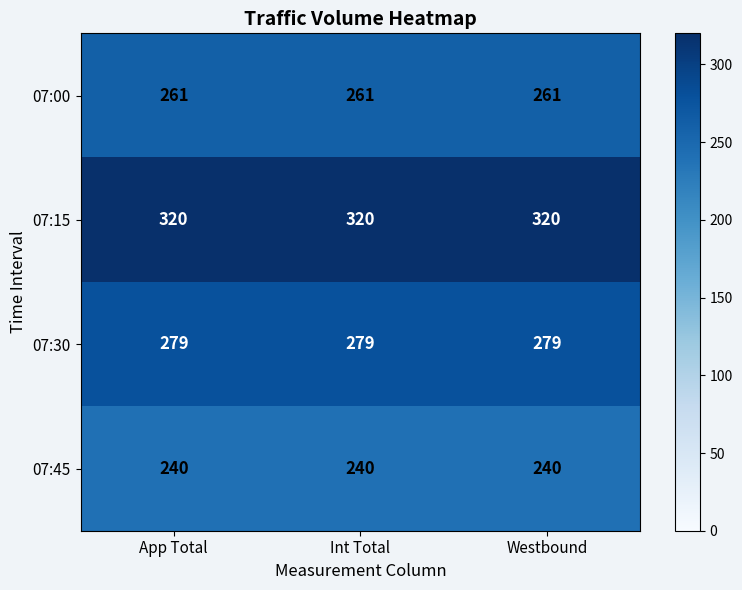

At Westbound, list the series in order from largest to smallest.

07:15, 07:30, 07:00, 07:45